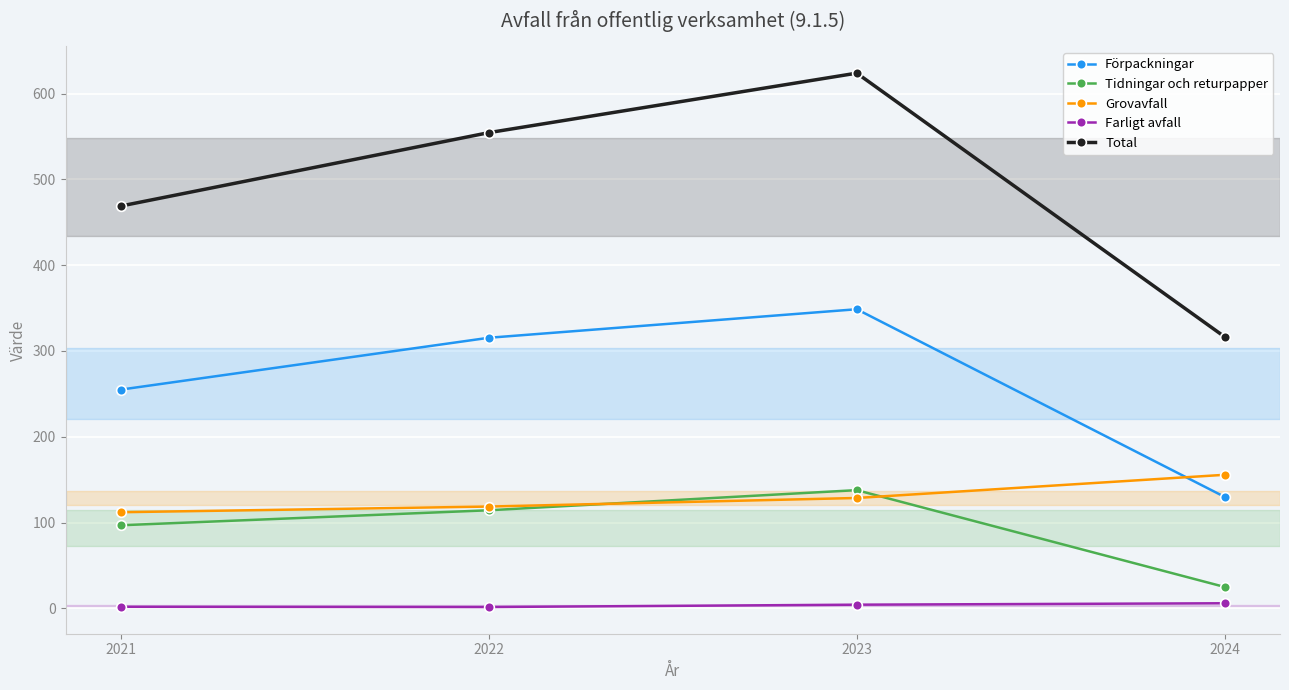

Where is the first local maximum for Total?

2023